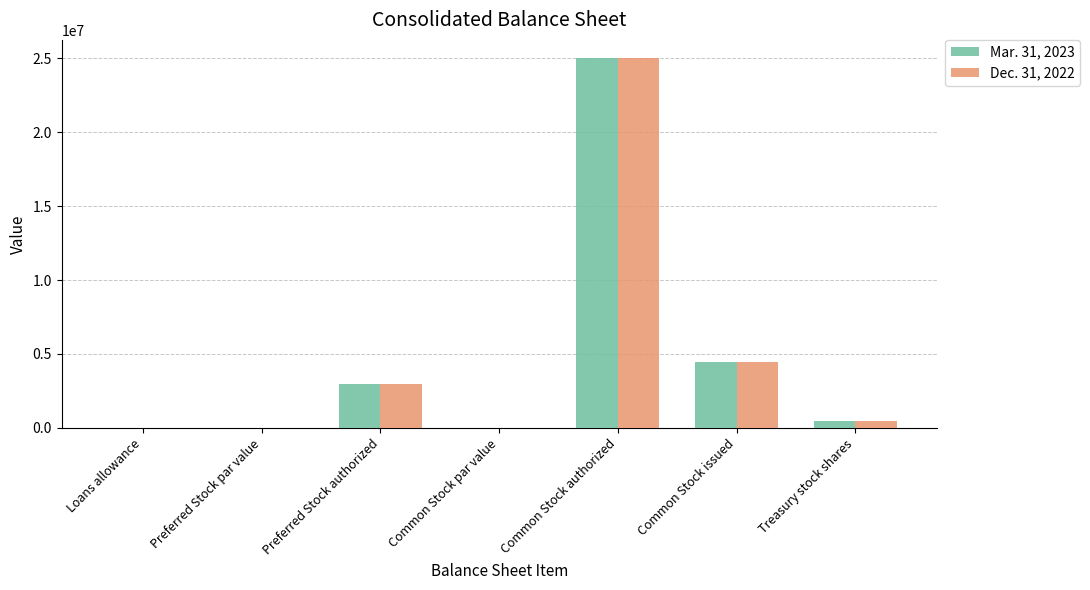

True or false: Mar. 31, 2023 has a value of 881405 at Preferred Stock authorized.

False